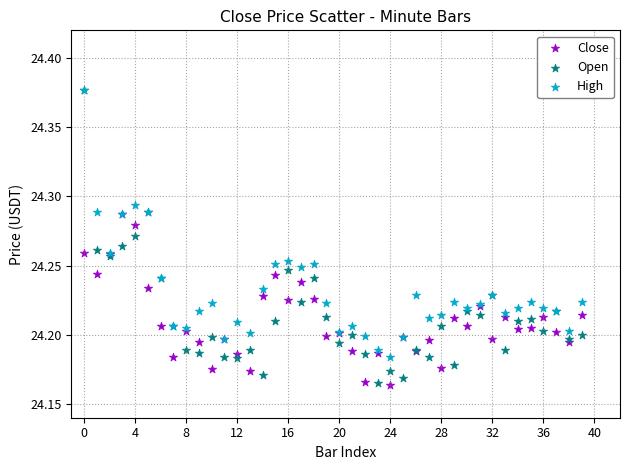

What are all the series names shown in the legend?

Close, Open, High